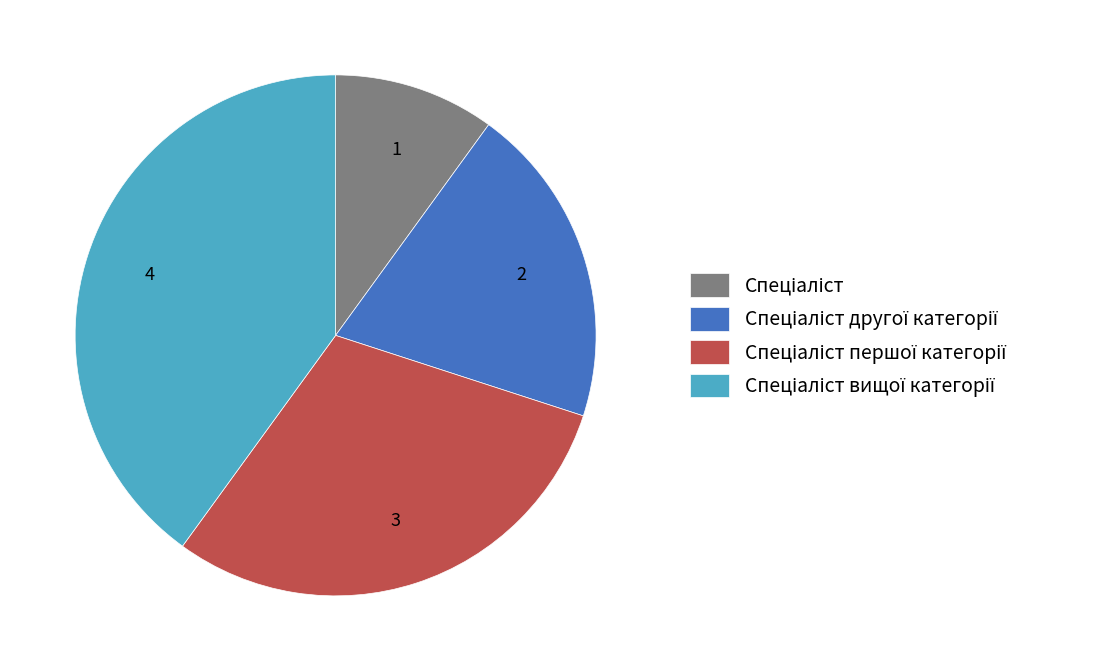

Is there any slice that represents more than half of the pie?

No